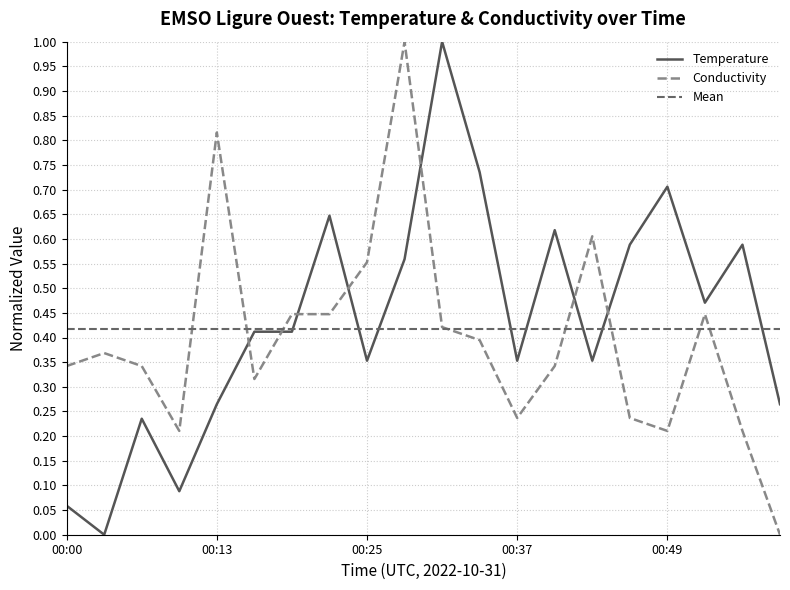

Rank the series by their average value, from highest to lowest.

Temperature, Conductivity